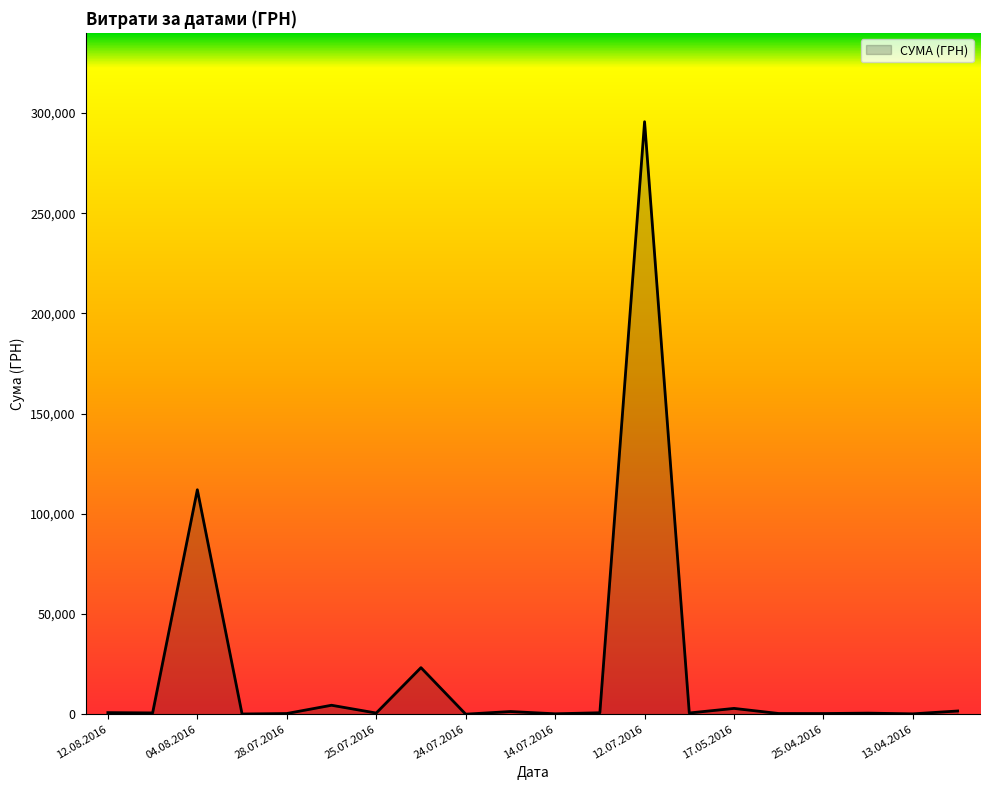

What is the maximum value shown in the chart?

295638.6